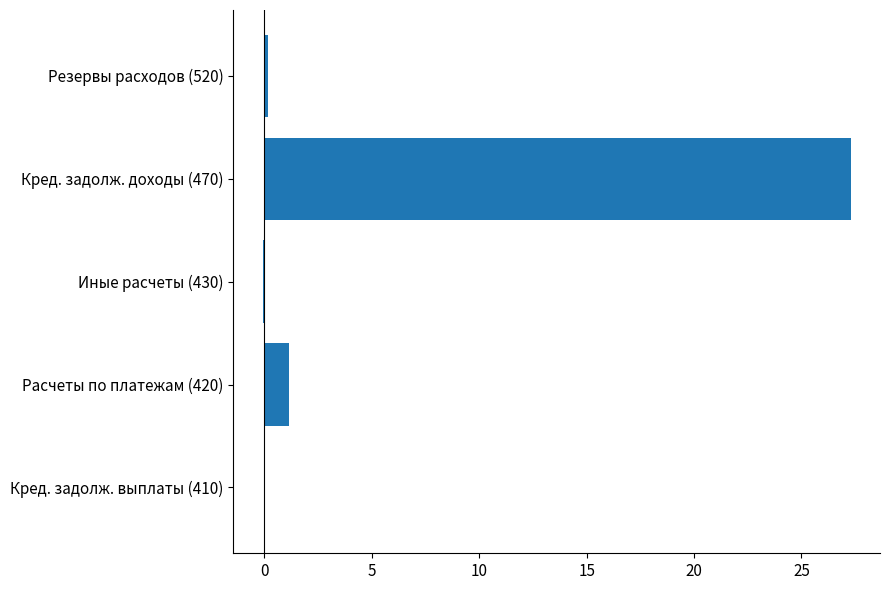

What is the sum of all values?

28.5